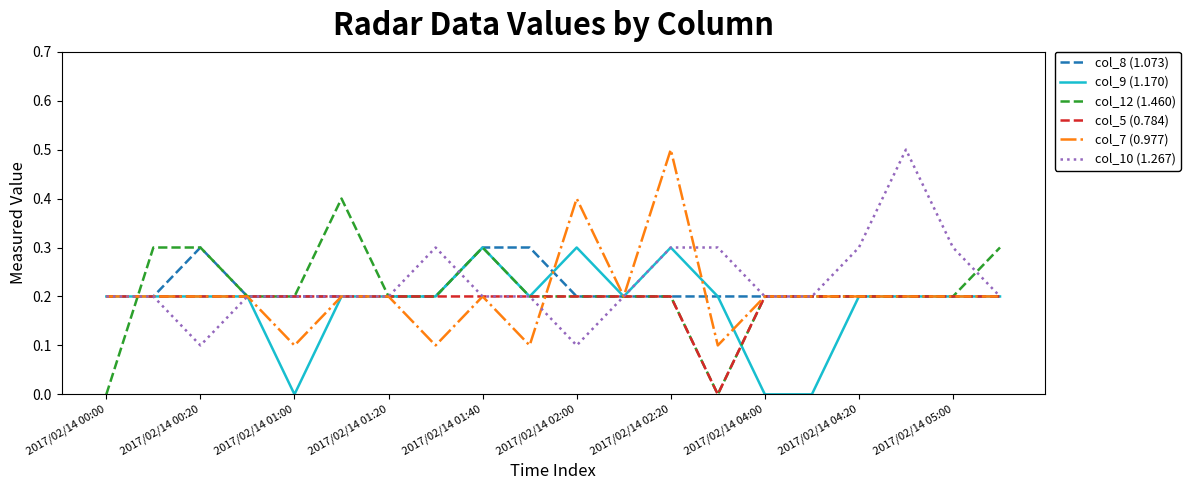

How many distinct data groups are displayed?

6